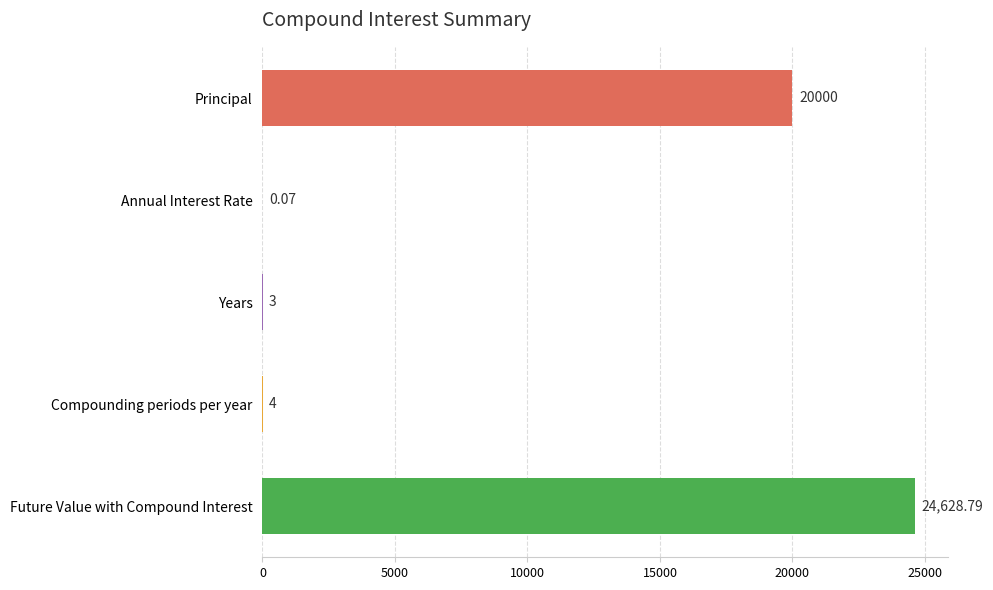

At which category does the chart reach its peak across all series?

Future Value with Compound Interest